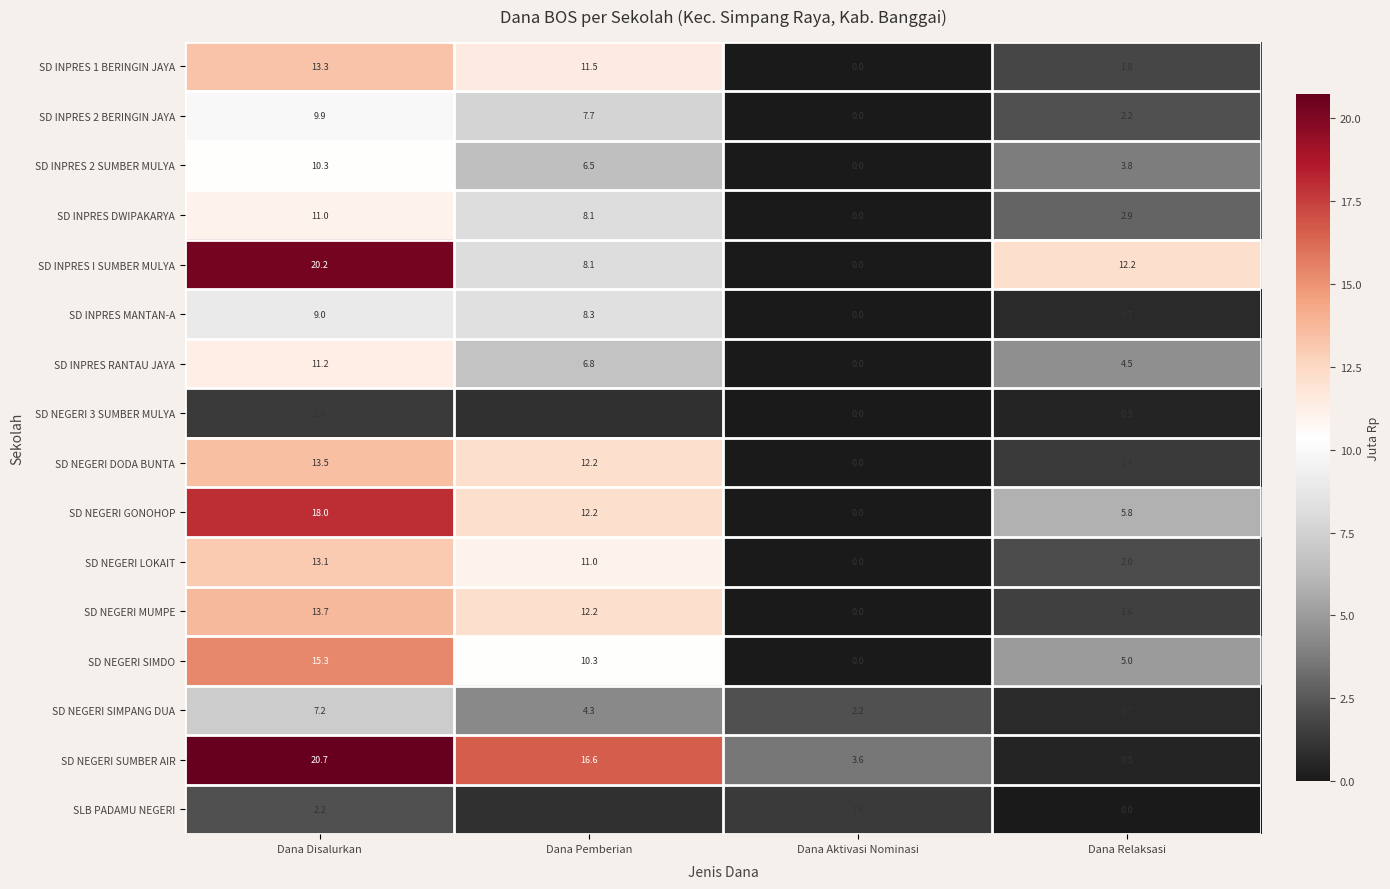

Count the number of categories in the chart.

4